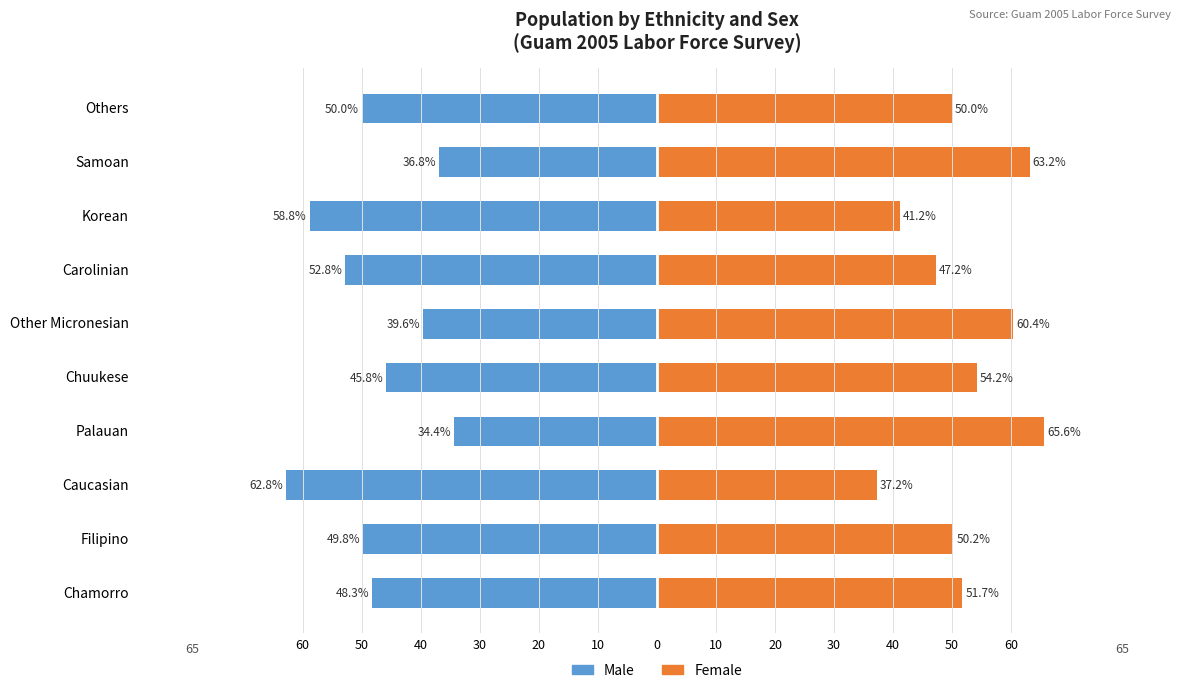

Rank the series at Chuukese from highest to lowest value.

Female, Male